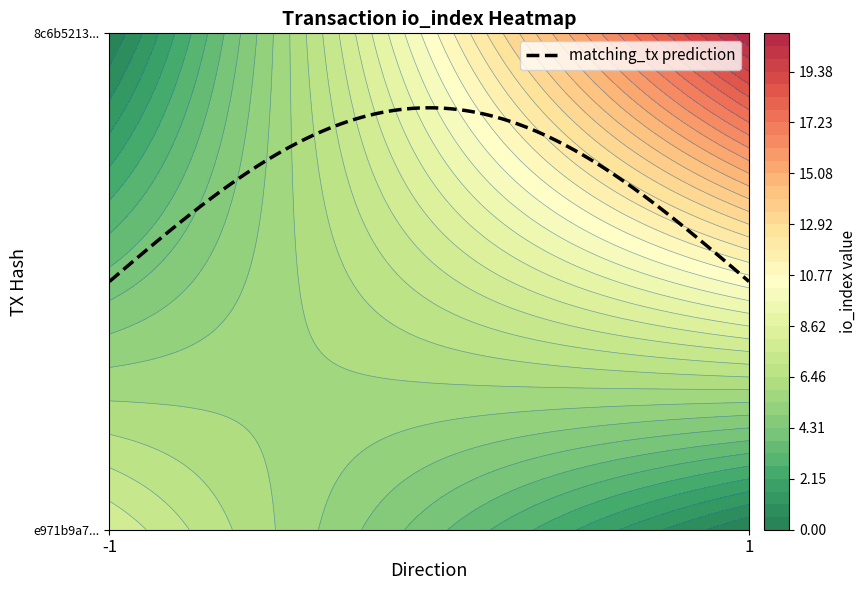

Rank the series at direction from highest to lowest value.

8c6b5213d76cdc1106d77e3e9d5b5aa1c35f54d, e971b9a740ada1ab9968ac282fe8ea9bbfe5786